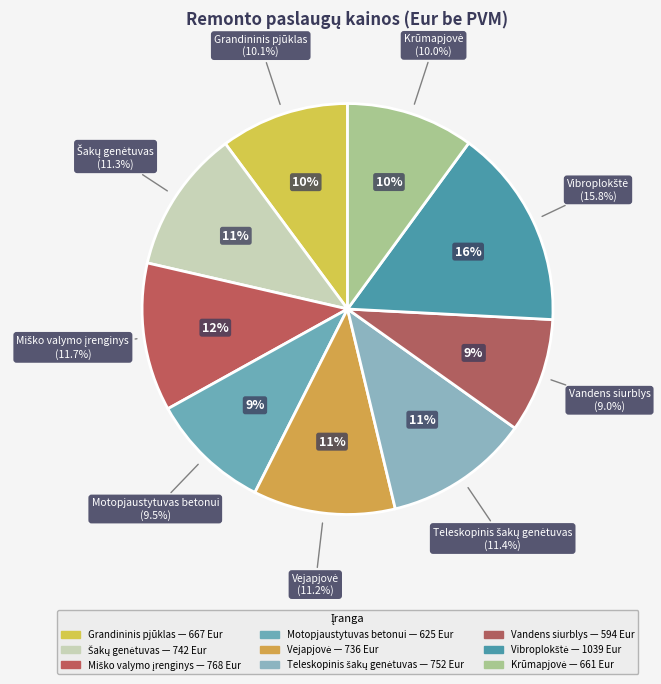

Count the number of slices in the pie.

9